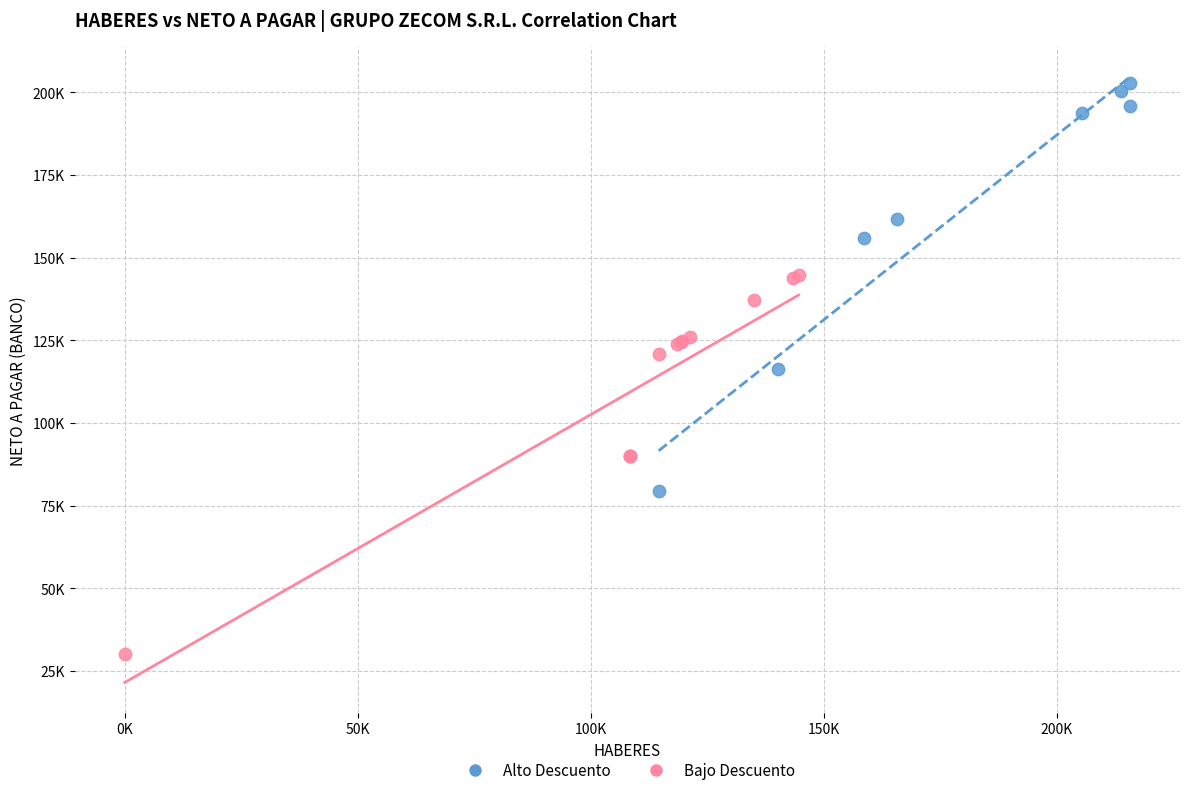

Which series reaches the maximum Y coordinate?

Alto Descuento